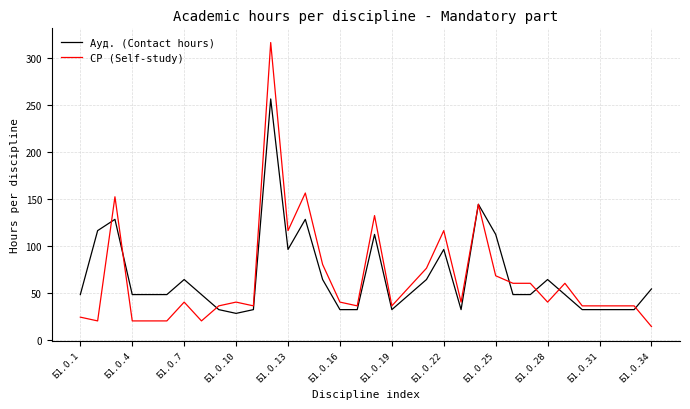

List the series in order of their peak value, lowest first.

Ауд. (Contact hours), СР (Self-study)